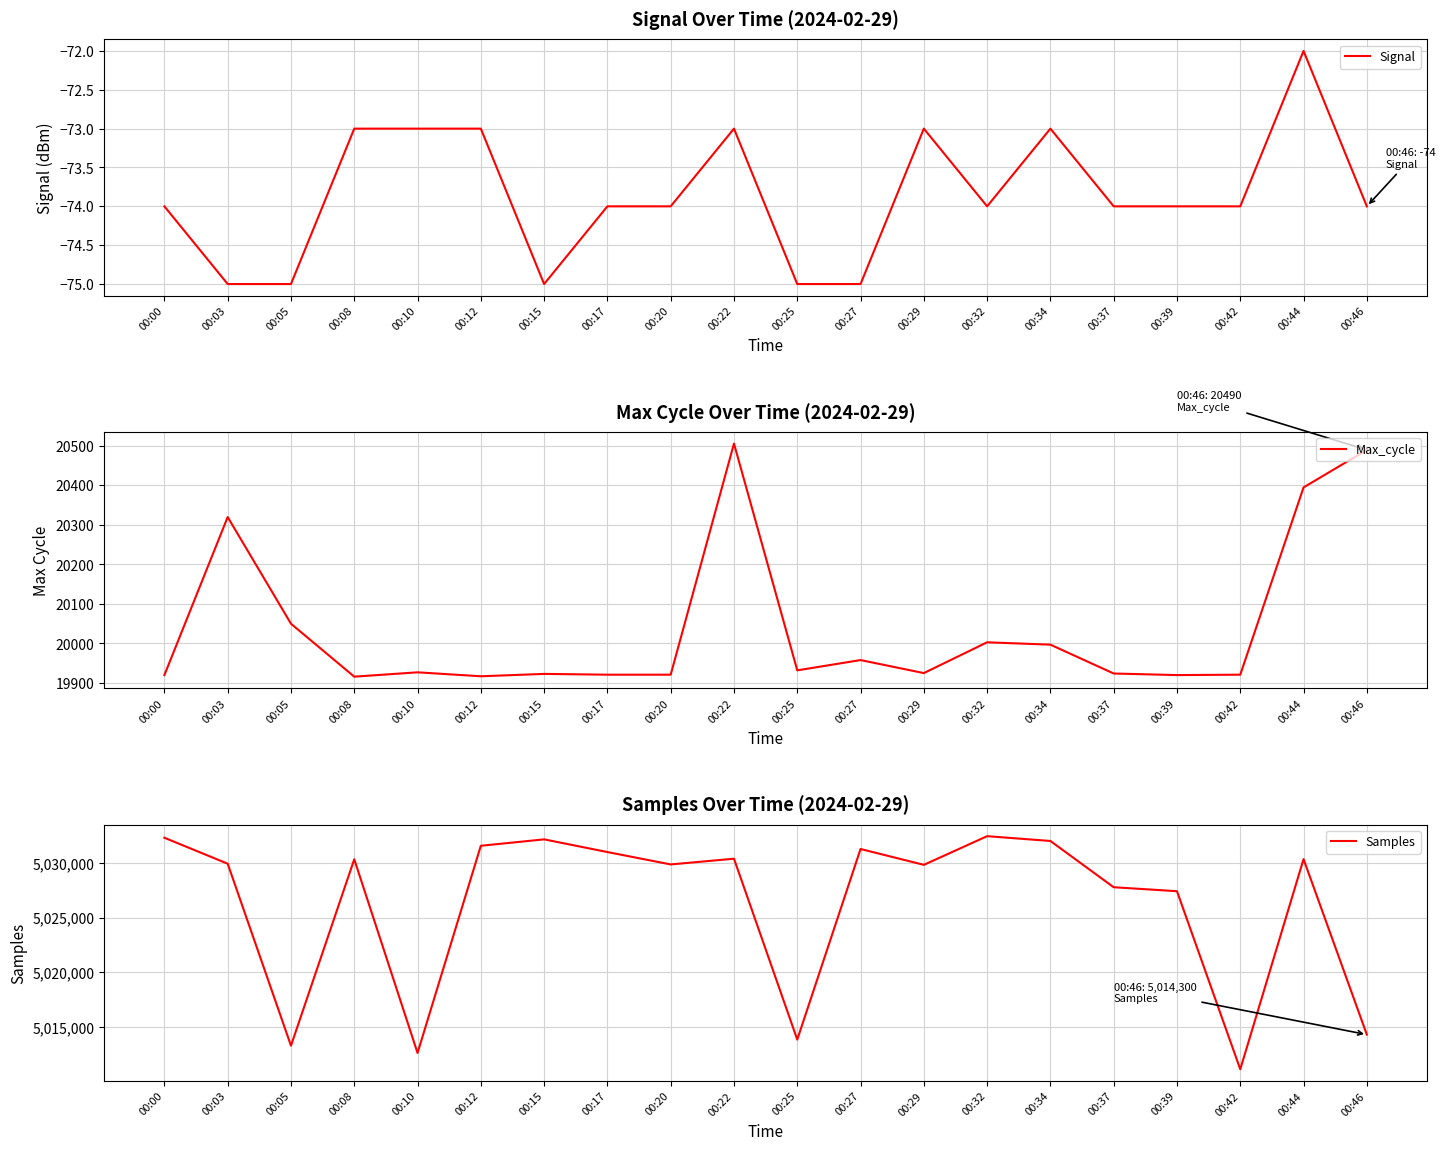

What is the maximum value shown in the chart?

5032446